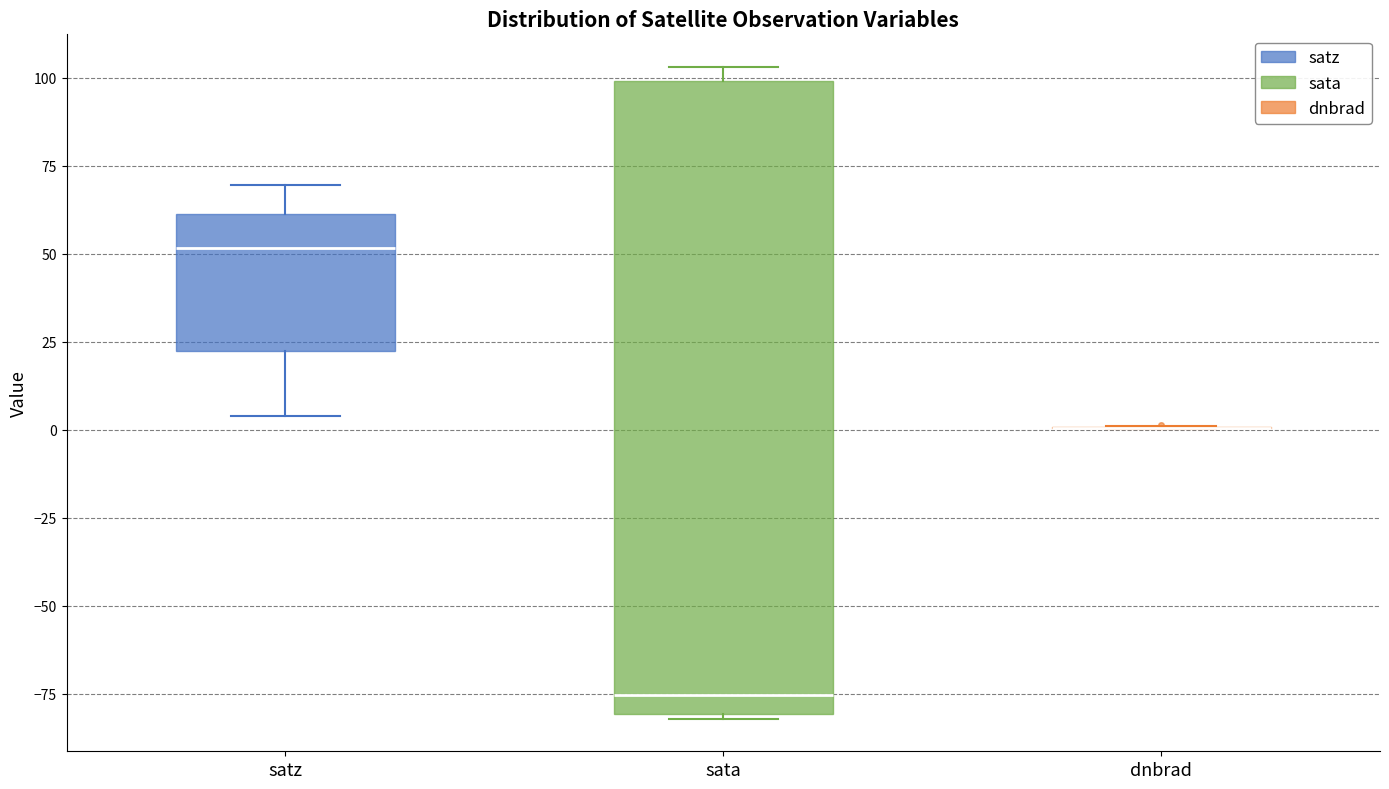

Reading left to right, transcribe this box plot: for each box, give where its median line is, the range the box spans, and where its two whiskers end, as read against the y-axis. The values are not printed on the chart, so give them approximately, as read against the axis.

satz: median 50, box 20 to 60, whiskers 5 to 70
sata: median -75, box -80 to 100, whiskers -80 to 105
dnbrad: box collapsed to a line at 0, whiskers 0 to 0